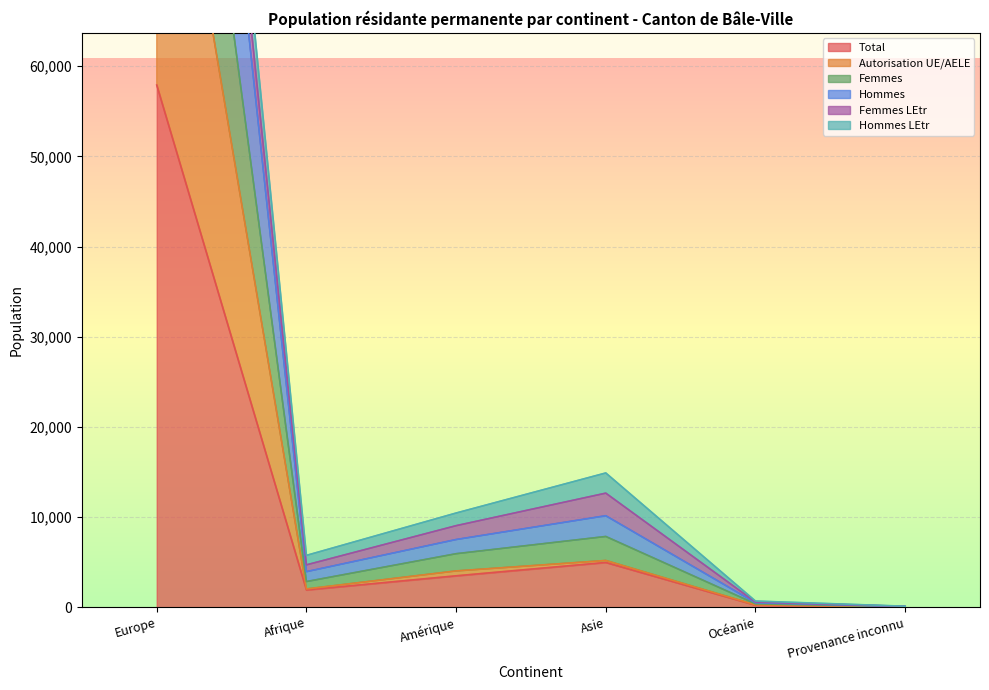

At which label is Total closest to 28972?

Asie